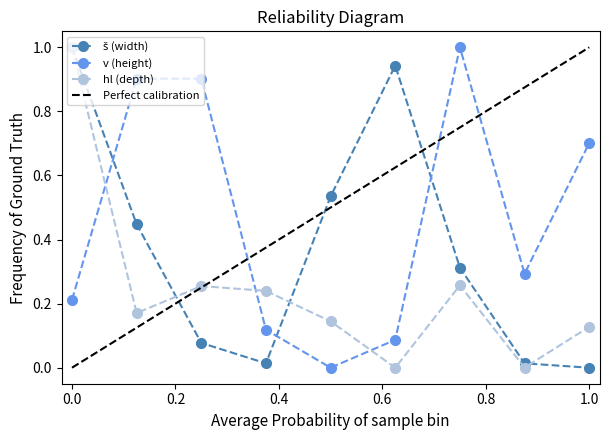

Reading right to left, transcribe all the data shown in this chart.

š (width): T 11=0.0	T 10=0.0	T 09=0.3	T 08=0.9	T 06=0.5	T 05=0.0	T 03=0.1	T 02=0.4	T 01=1.0
v (height): T 11=0.7	T 10=0.3	T 09=1.0	T 08=0.1	T 06=0.0	T 05=0.1	T 03=0.9	T 02=0.9	T 01=0.2
hl (depth): T 11=0.1	T 10=0.0	T 09=0.3	T 08=0.0	T 06=0.1	T 05=0.2	T 03=0.3	T 02=0.2	T 01=1.0